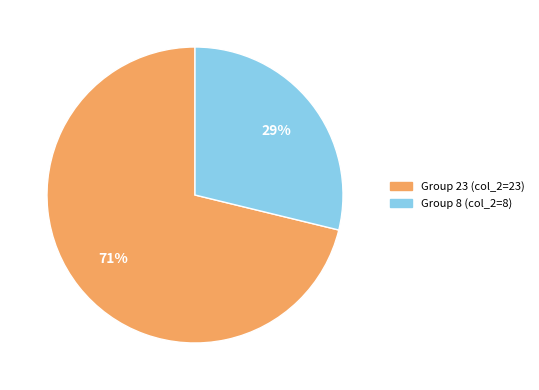

To the nearest percent, what is the average slice percentage?

50%